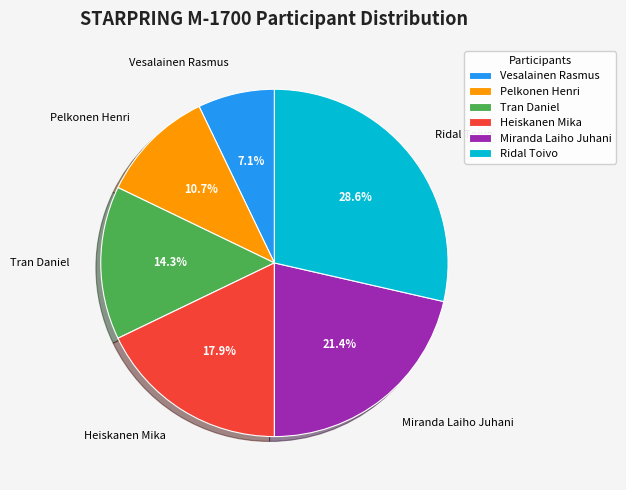

What is the largest slice in the pie chart?

Ridal Toivo